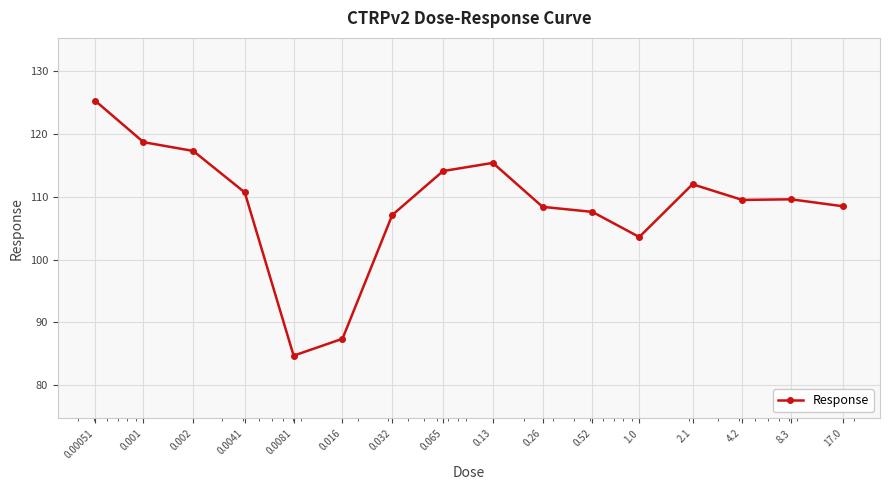

What is the greatest value displayed?

125.3